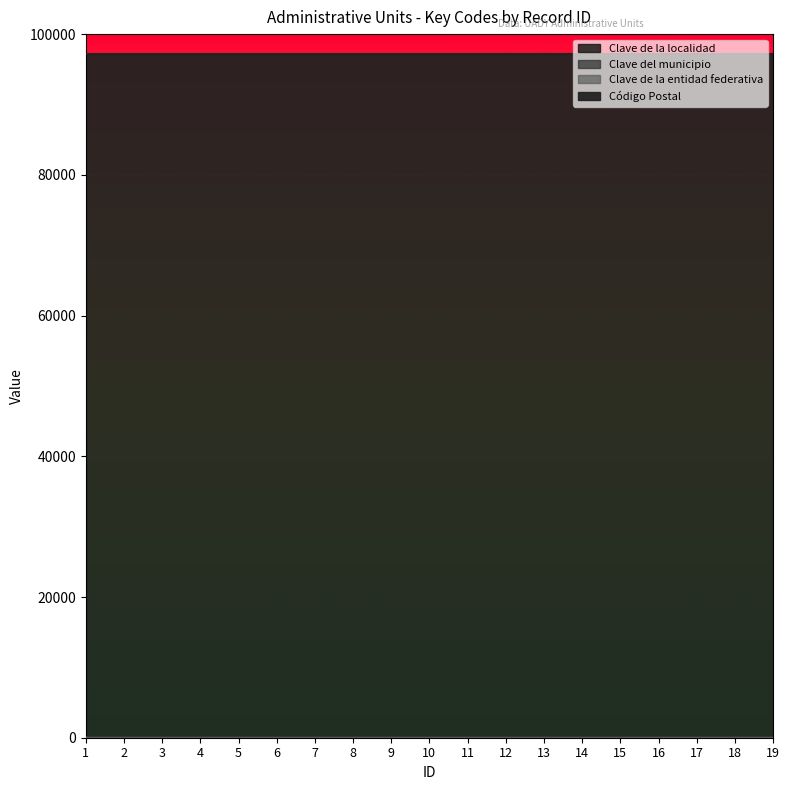

Which series has the largest range (max minus min)?

Clave de la localidad